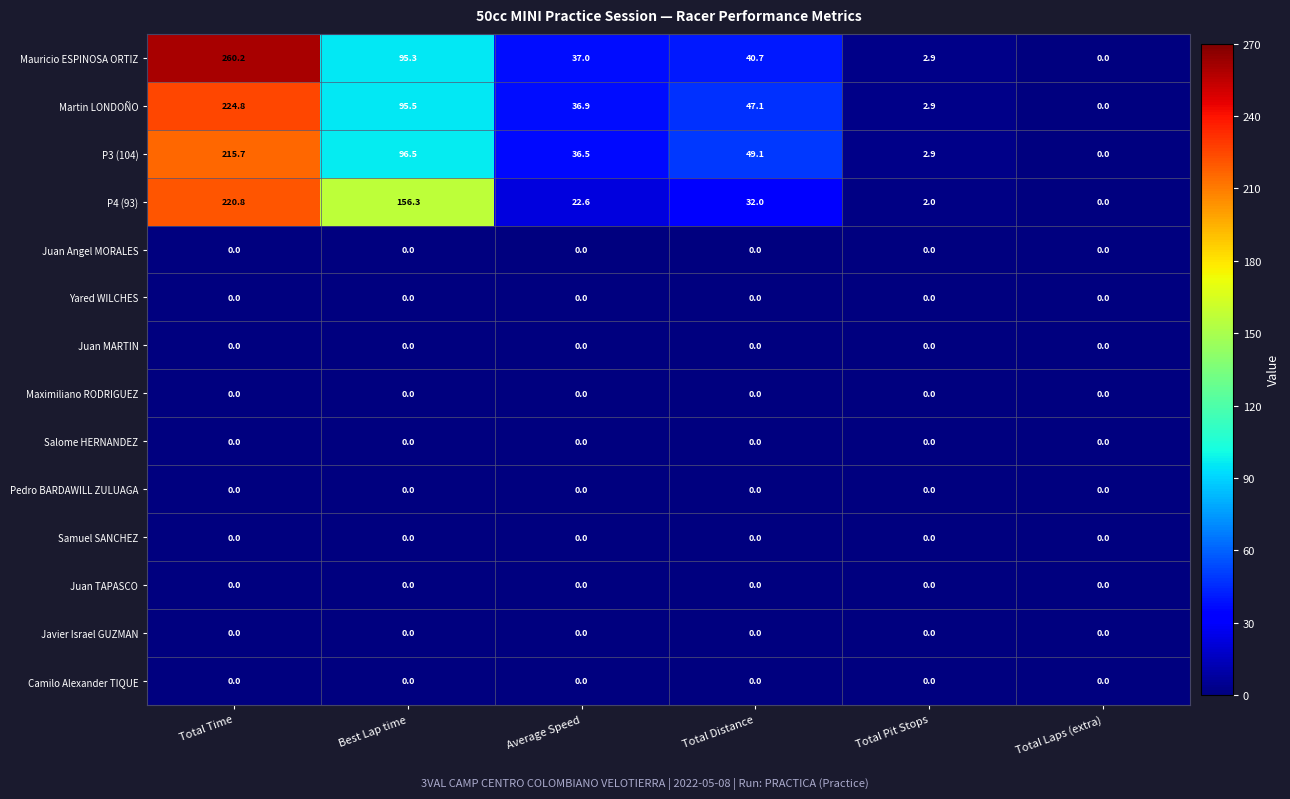

At which category is the sum across all series the highest?

Total Time